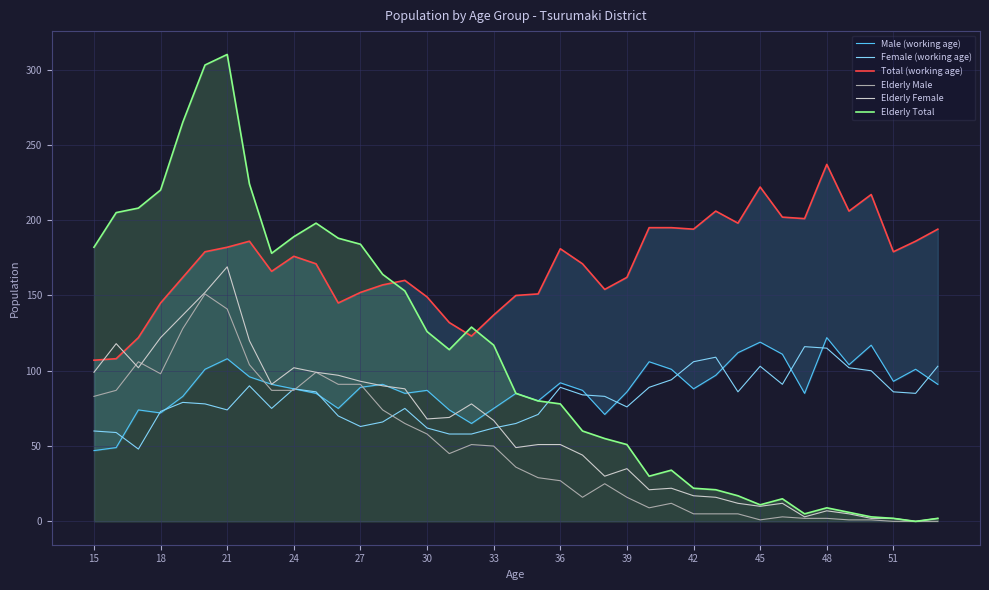

What is the maximum value for Elderly Total?

310